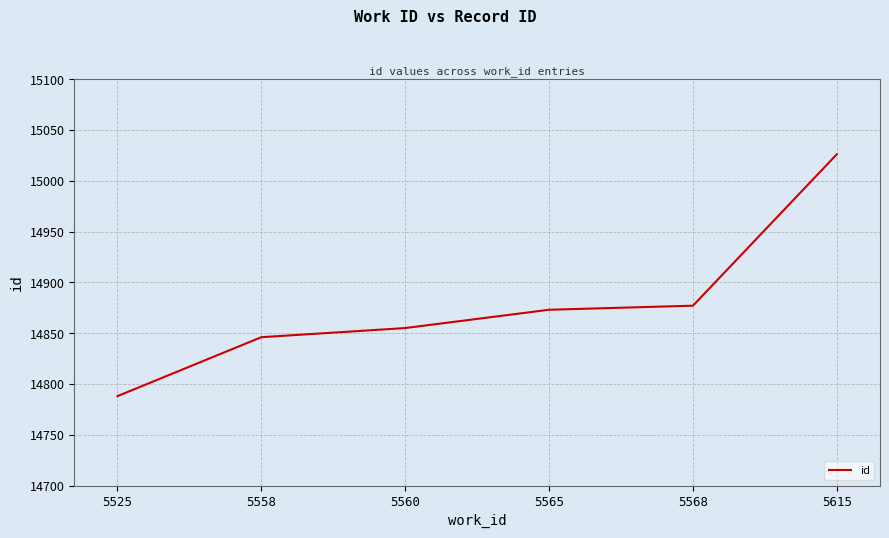

Which label corresponds to the largest value in the chart?

5615